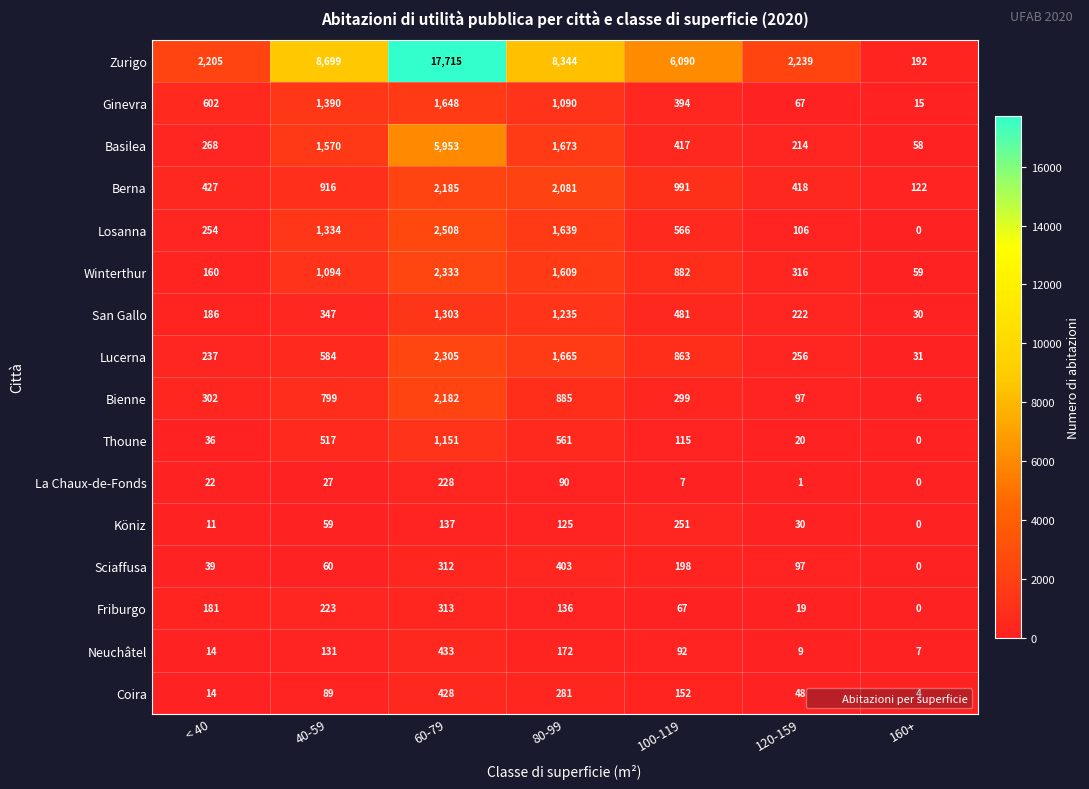

Between 40-59 and 100-119, which series saw the biggest shift?

Zurigo